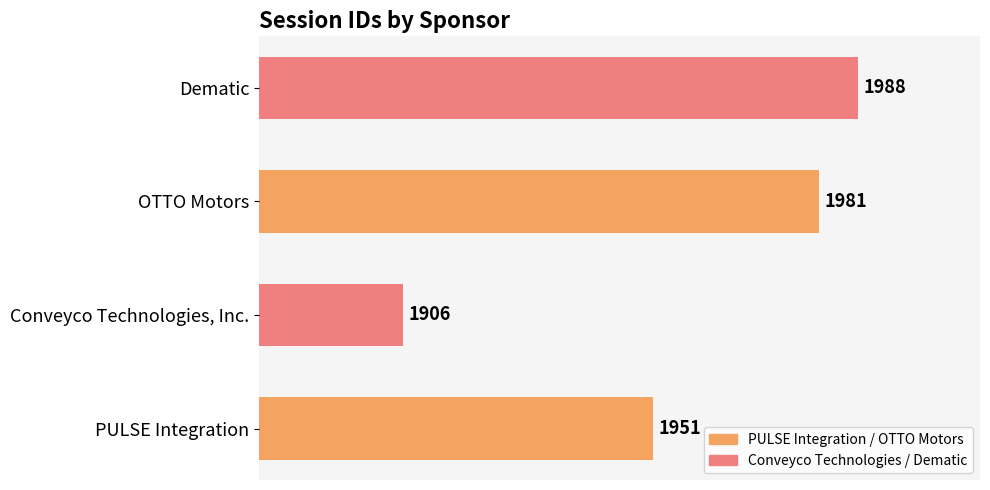

How many distinct data groups are displayed?

1